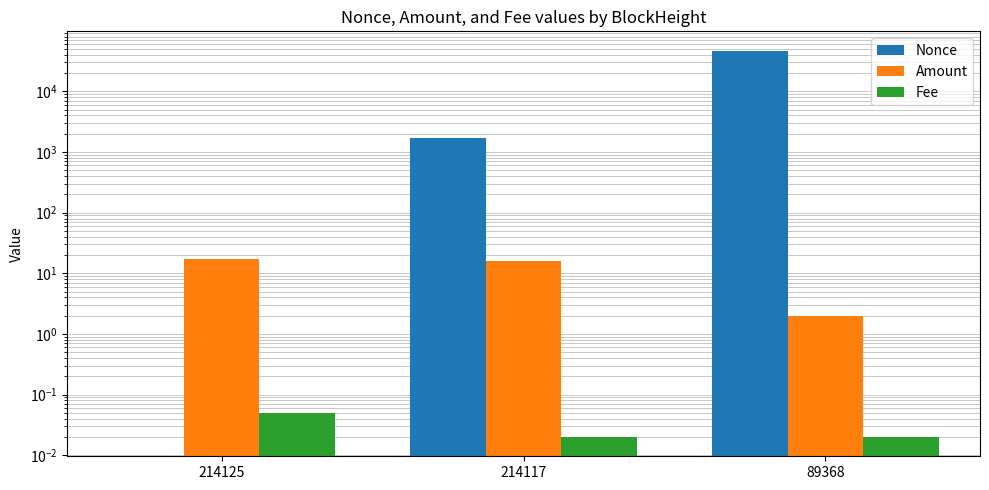

Which label corresponds to the smallest value in the chart?

214125